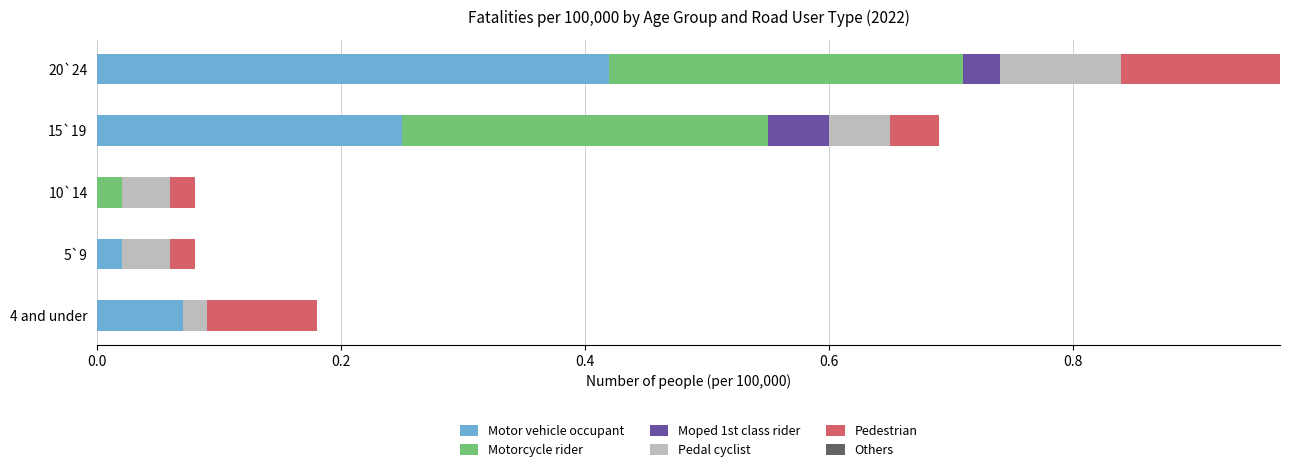

At which category is the sum across all series the highest?

20`24